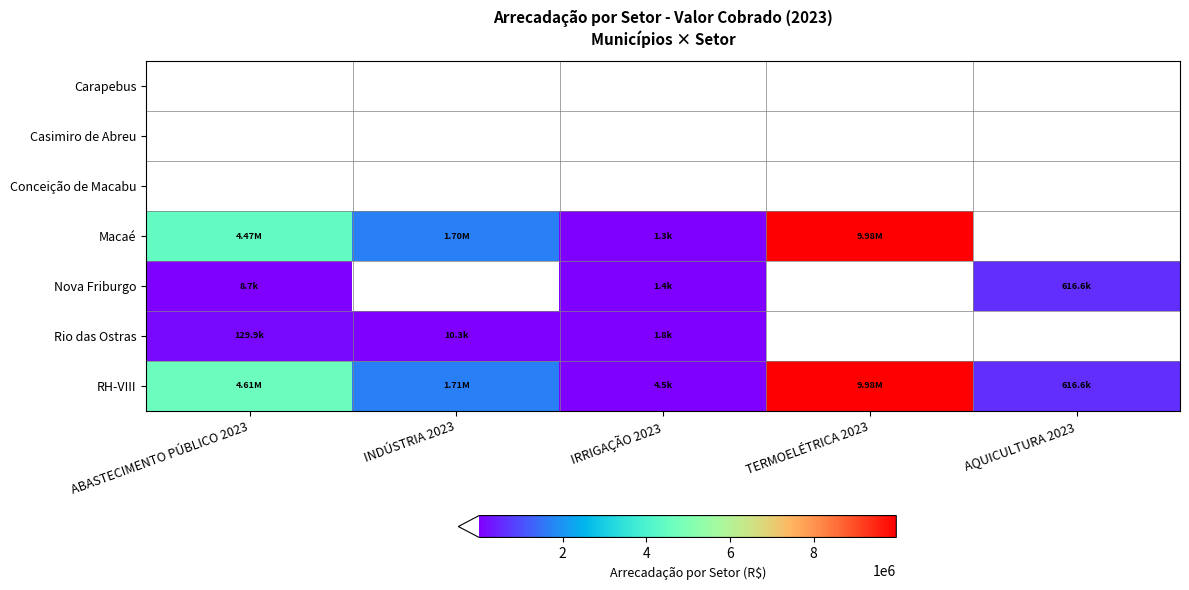

Reading left to right, what are all the values shown in this chart?

Carapebus: ABASTECIMENTO PÚBLICO 2023=0.0	INDÚSTRIA 2023=0.0	IRRIGAÇÃO 2023=0.0	TERMOELÉTRICA 2023=0.0	AQUICULTURA 2023=0.0
Casimiro de Abreu: ABASTECIMENTO PÚBLICO 2023=0.0	INDÚSTRIA 2023=0.0	IRRIGAÇÃO 2023=0.0	TERMOELÉTRICA 2023=0.0	AQUICULTURA 2023=0.0
Conceição de Macabu: ABASTECIMENTO PÚBLICO 2023=0.0	INDÚSTRIA 2023=0.0	IRRIGAÇÃO 2023=0.0	TERMOELÉTRICA 2023=0.0	AQUICULTURA 2023=0.0
Macaé: ABASTECIMENTO PÚBLICO 2023=4471356.5	INDÚSTRIA 2023=1698110.4	IRRIGAÇÃO 2023=1330.6	TERMOELÉTRICA 2023=9978674.5	AQUICULTURA 2023=0.0
Nova Friburgo: ABASTECIMENTO PÚBLICO 2023=8725.7	INDÚSTRIA 2023=0.0	IRRIGAÇÃO 2023=1377.2	TERMOELÉTRICA 2023=0.0	AQUICULTURA 2023=616568.1
Rio das Ostras: ABASTECIMENTO PÚBLICO 2023=129858.9	INDÚSTRIA 2023=10264.3	IRRIGAÇÃO 2023=1801.8	TERMOELÉTRICA 2023=0.0	AQUICULTURA 2023=0.0
RH-VIII: ABASTECIMENTO PÚBLICO 2023=4609941.1	INDÚSTRIA 2023=1708374.7	IRRIGAÇÃO 2023=4509.5	TERMOELÉTRICA 2023=9978674.5	AQUICULTURA 2023=616568.1